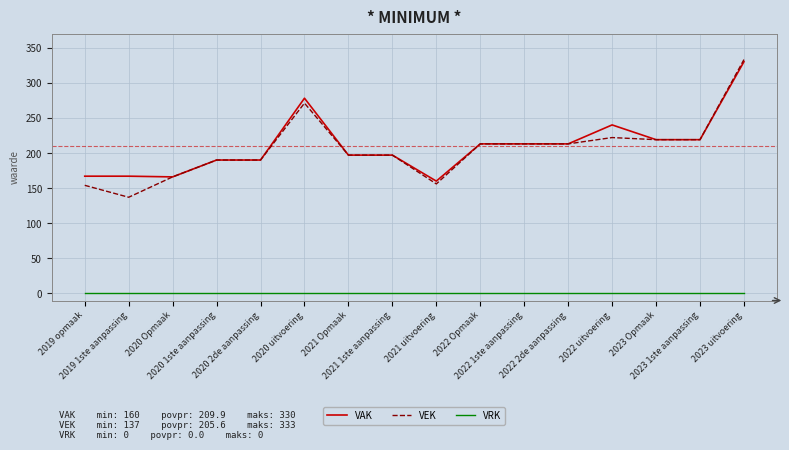

What is the maximum value for VEK?

333